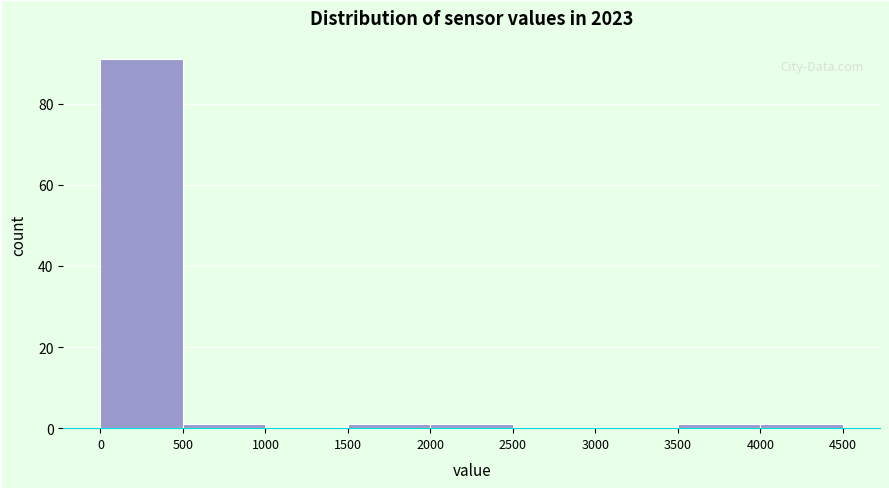

Reading left to right, list every bar in this chart as the range it spans on the x-axis followed by its height. The values are not printed on the chart, so give them approximately, as read against the axis.

0 to 500: 92
500 to 1000: under 2
1000 to 1500: 0
1500 to 2000: under 2
2000 to 2500: under 2
2500 to 3000: 0
3000 to 3500: 0
3500 to 4000: under 2
4000 to 4500: under 2